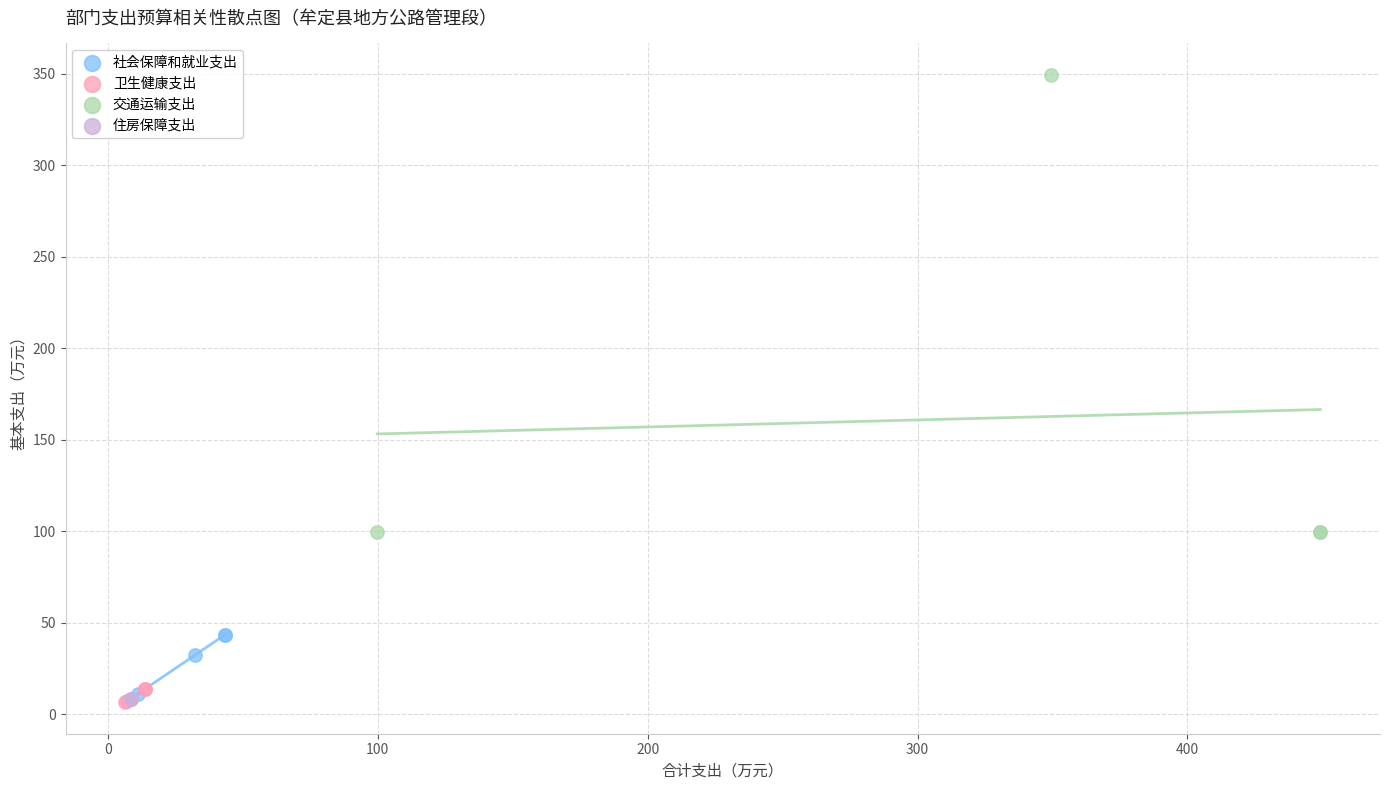

Which series contains the highest Y value?

交通运输支出